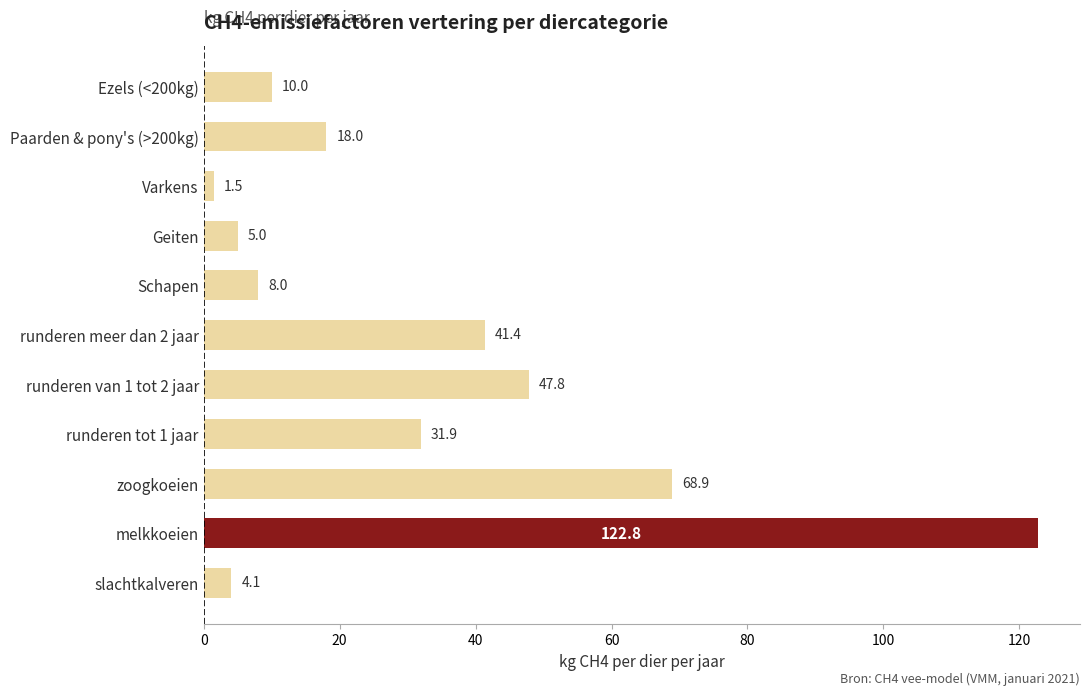

How many data points does each series have?

11